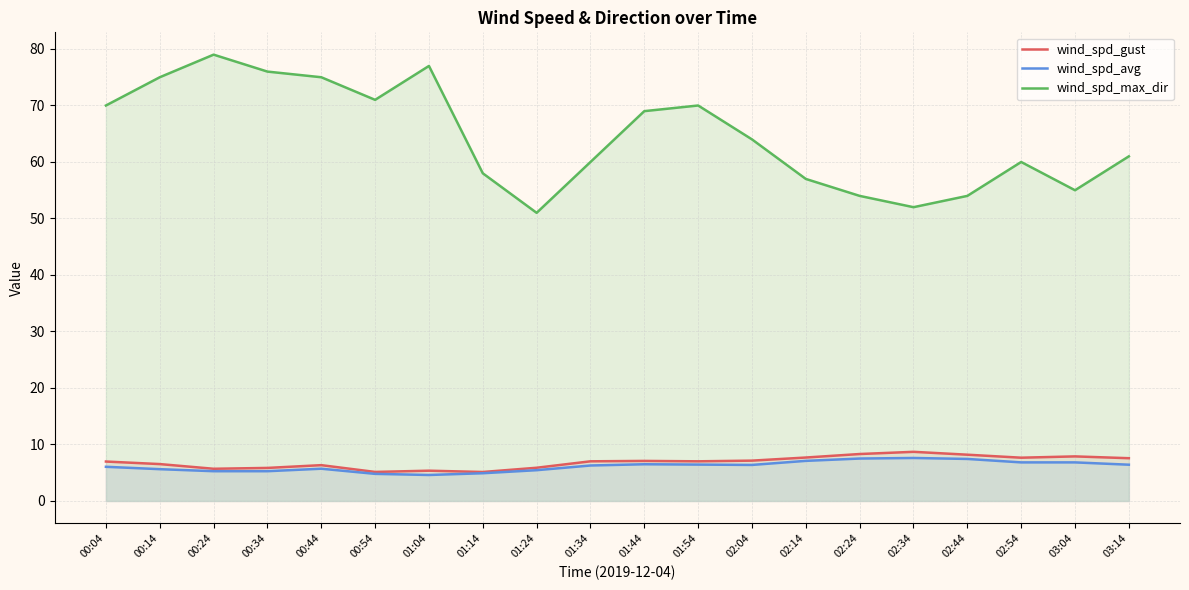

What is the difference between the highest and lowest values at 03:04?

48.2